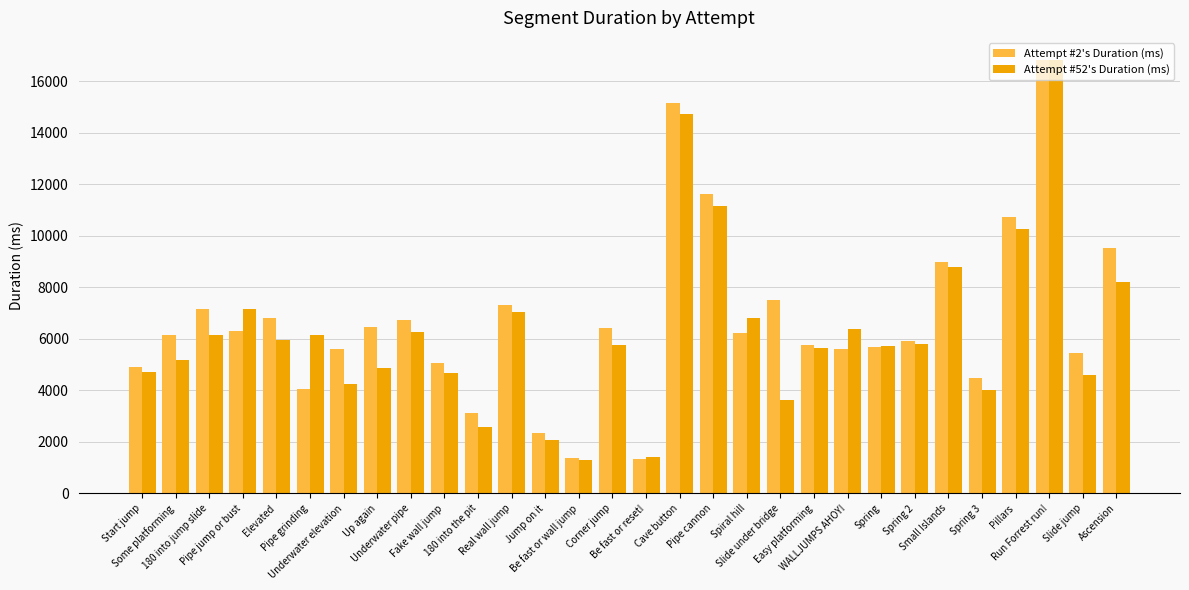

What is the total value across all series at Be fast or wall jump?

2696